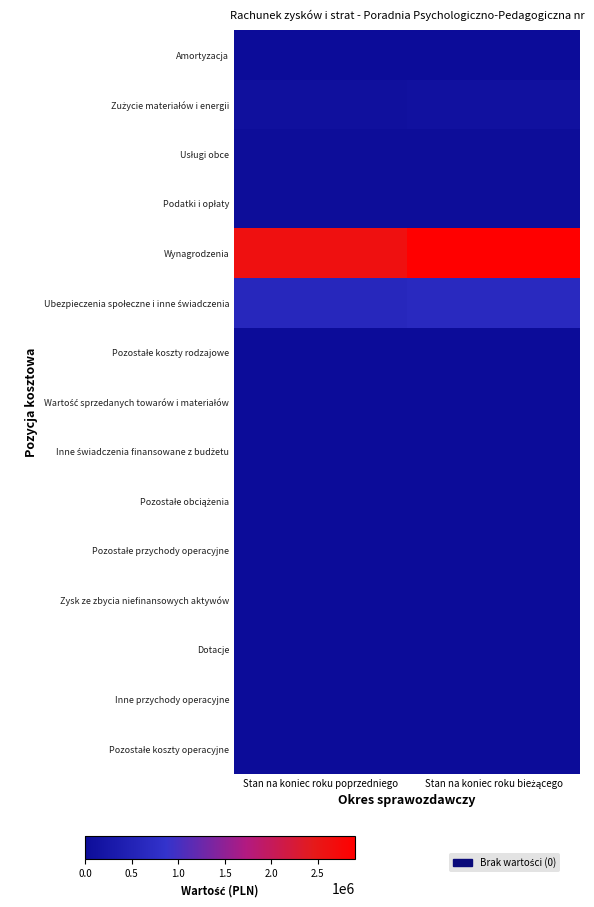

Rank the series at Stan na koniec roku poprzedniego from lowest to highest value.

Amortyzacja, Wartość sprzedanych towarów i materiałów, Inne świadczenia finansowane z budżetu, Pozostałe obciążenia, Zysk ze zbycia niefinansowych aktywów, Dotacje, Pozostałe koszty operacyjne, Pozostałe koszty rodzajowe, Pozostałe przychody operacyjne, Inne przychody operacyjne, Podatki i opłaty, Usługi obce, Zużycie materiałów i energii, Ubezpieczenia społeczne i inne świadczenia, Wynagrodzenia